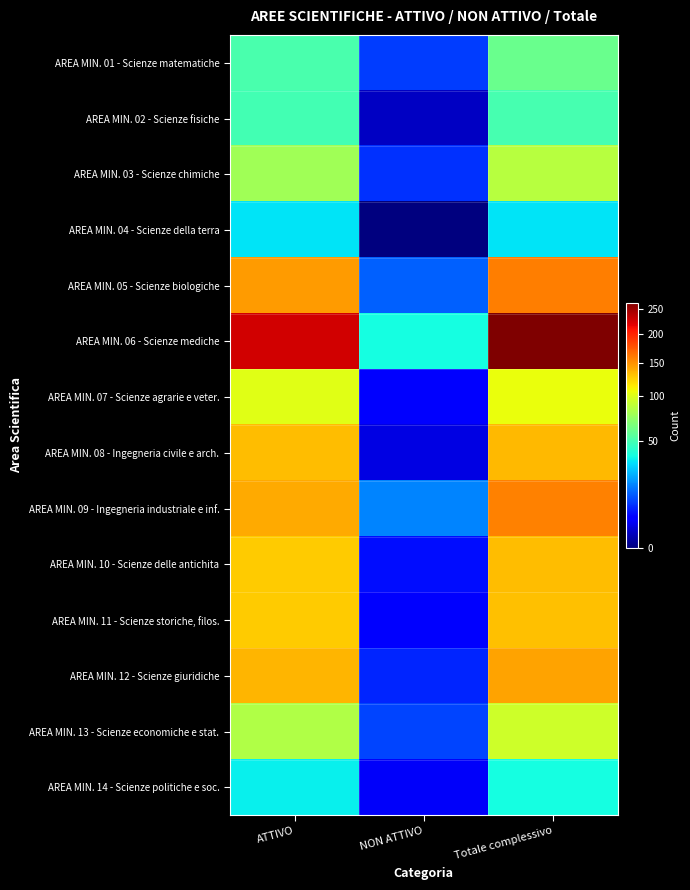

At how many categories does at least one series exceed 242?

1